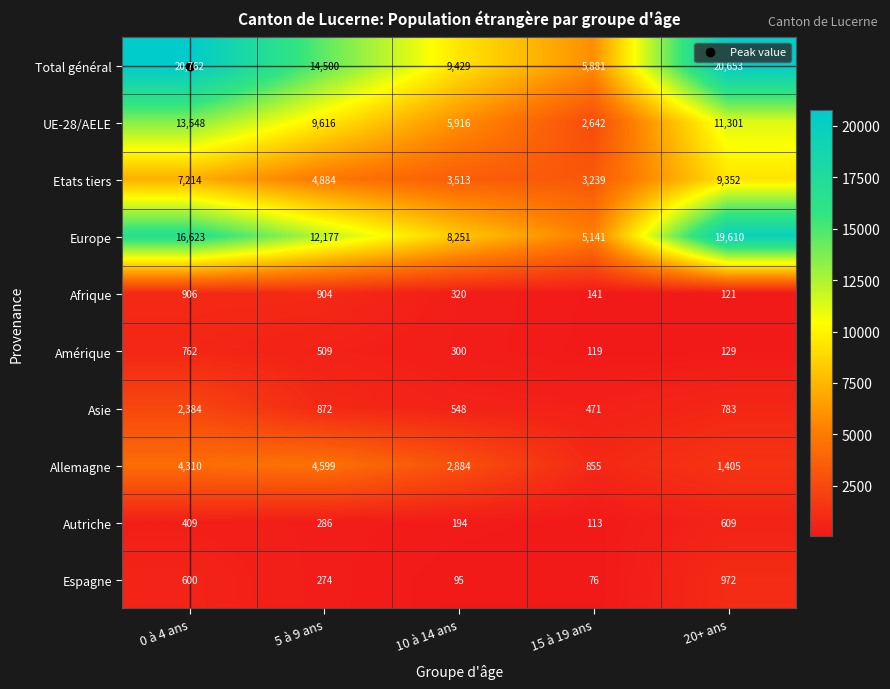

What is the difference between the highest and lowest values at 10 à 14 ans?

9334